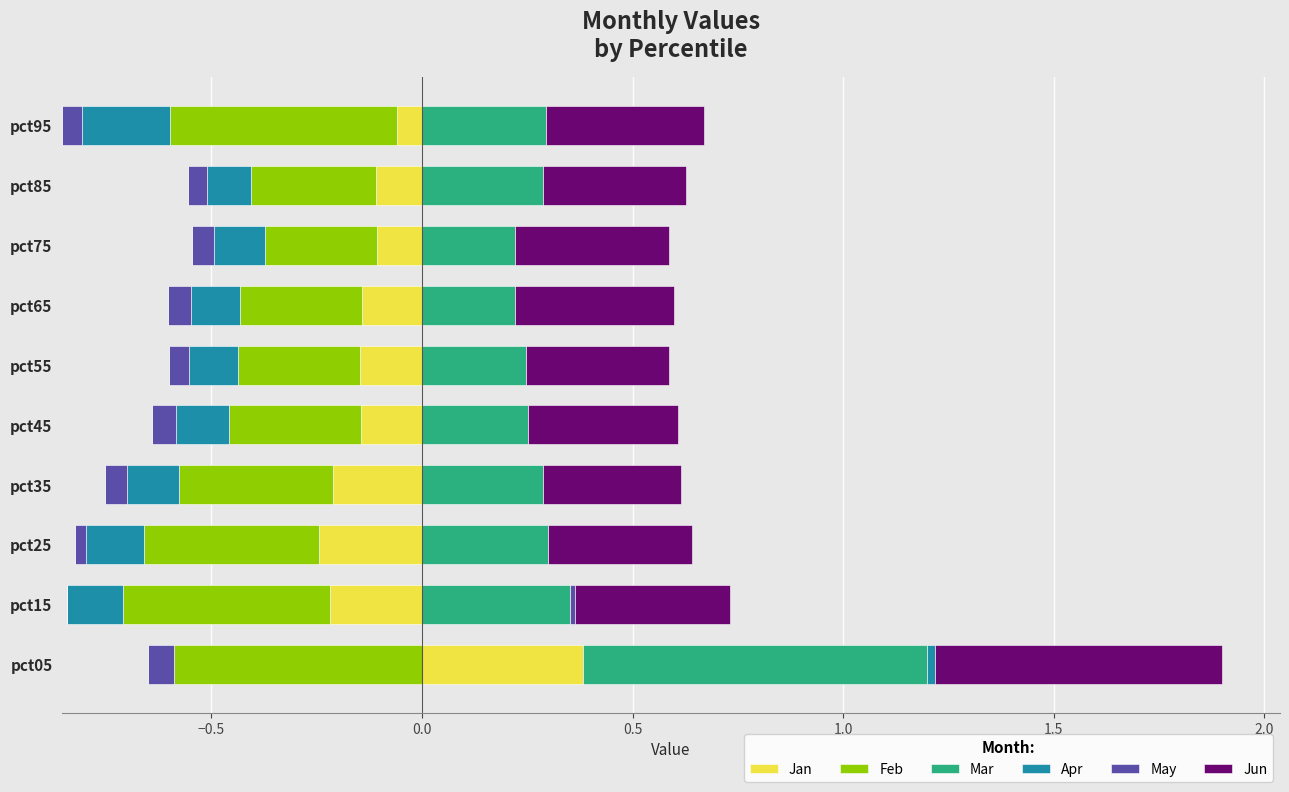

Which series has the largest total across all categories?

Feb